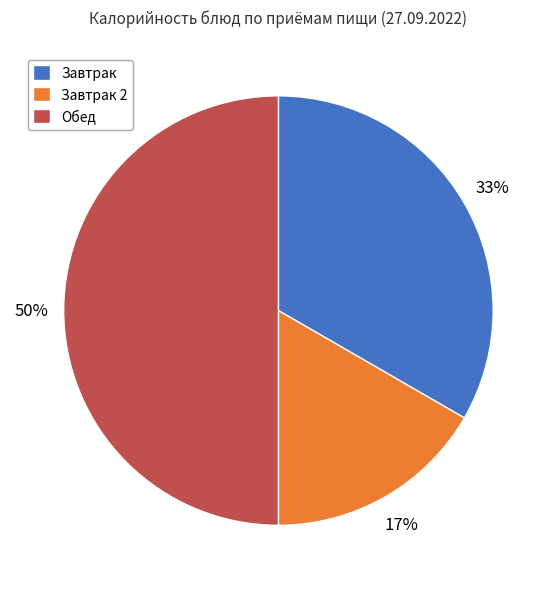

To the nearest percent, what is the average slice percentage?

33%